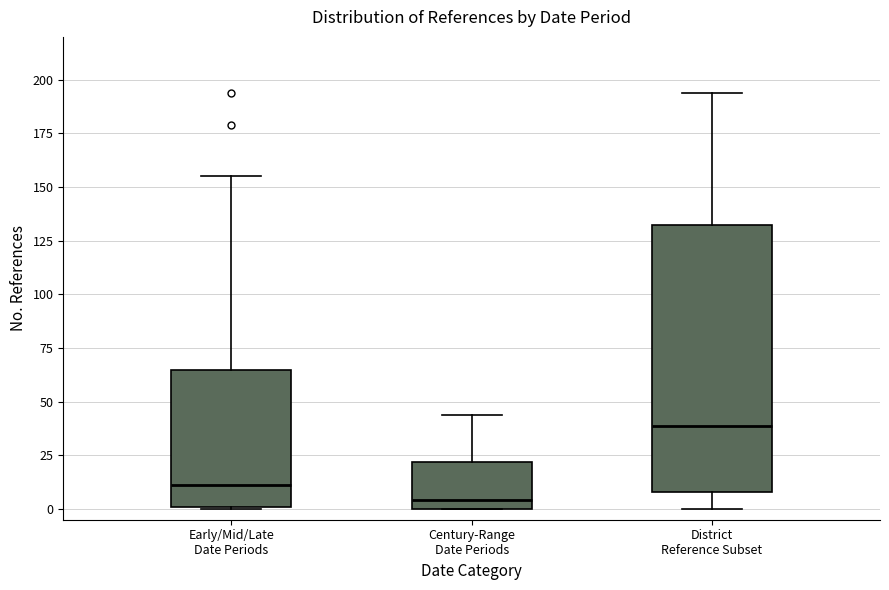

Where is the lower edge of the box for Century-Range Date Periods on the y-axis? The values are not printed on the chart, so give them approximately, as read against the axis.

0